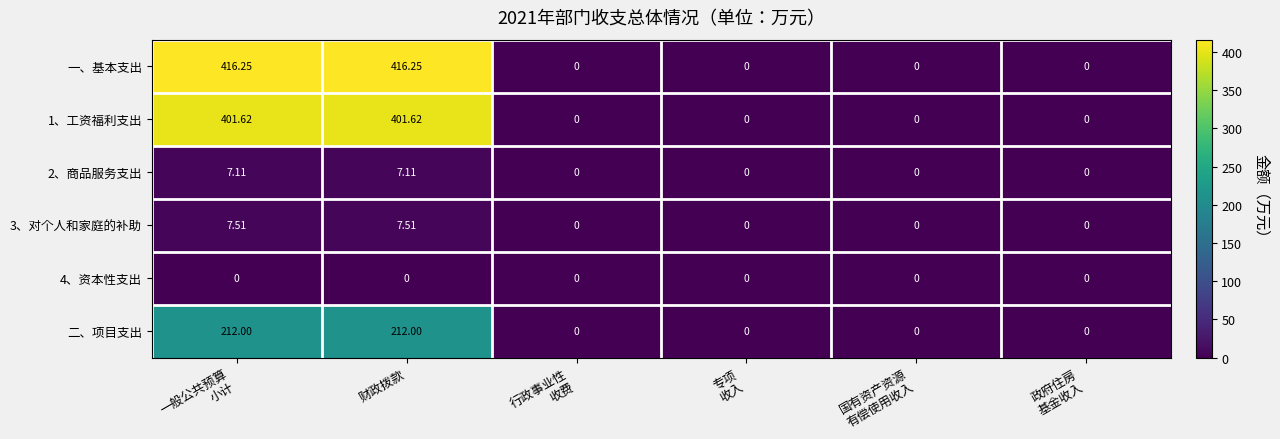

Which series has the largest range (max minus min)?

一、基本支出